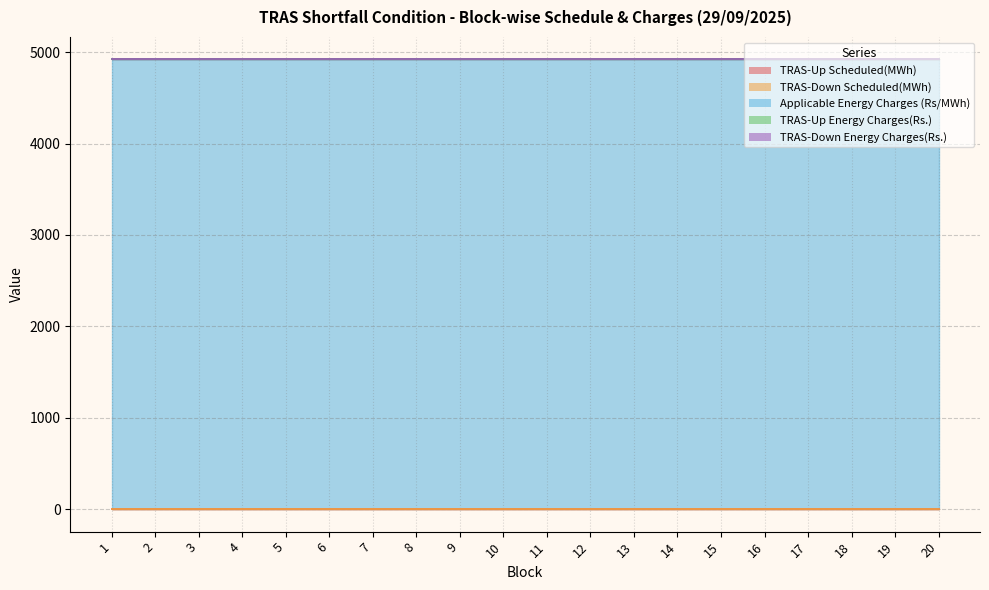

Reading left to right, list all the values displayed in this chart.

TRAS-Up Scheduled(MWh): 1=0	2=0	3=0	4=0	5=0	6=0	7=0	8=0	9=0	10=0	11=0	12=0	13=0	14=0	15=0	16=0	17=0	18=0	19=0	20=0
TRAS-Down Scheduled(MWh): 1=0	2=0	3=0	4=0	5=0	6=0	7=0	8=0	9=0	10=0	11=0	12=0	13=0	14=0	15=0	16=0	17=0	18=0	19=0	20=0
Applicable Energy Charges (Rs/MWh): 1=4920	2=4920	3=4920	4=4920	5=4920	6=4920	7=4920	8=4920	9=4920	10=4920	11=4920	12=4920	13=4920	14=4920	15=4920	16=4920	17=4920	18=4920	19=4920	20=4920
TRAS-Up Energy Charges(Rs.): 1=0	2=0	3=0	4=0	5=0	6=0	7=0	8=0	9=0	10=0	11=0	12=0	13=0	14=0	15=0	16=0	17=0	18=0	19=0	20=0
TRAS-Down Energy Charges(Rs.): 1=0	2=0	3=0	4=0	5=0	6=0	7=0	8=0	9=0	10=0	11=0	12=0	13=0	14=0	15=0	16=0	17=0	18=0	19=0	20=0